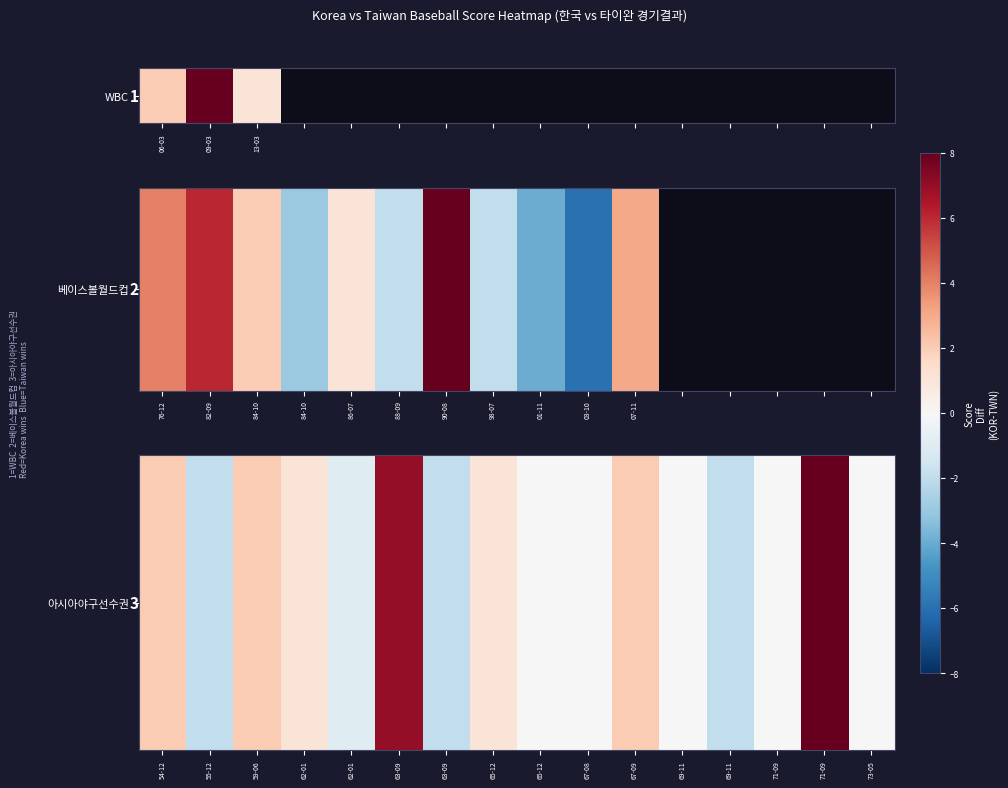

True or false: the data shows 0 at 73-05.

True